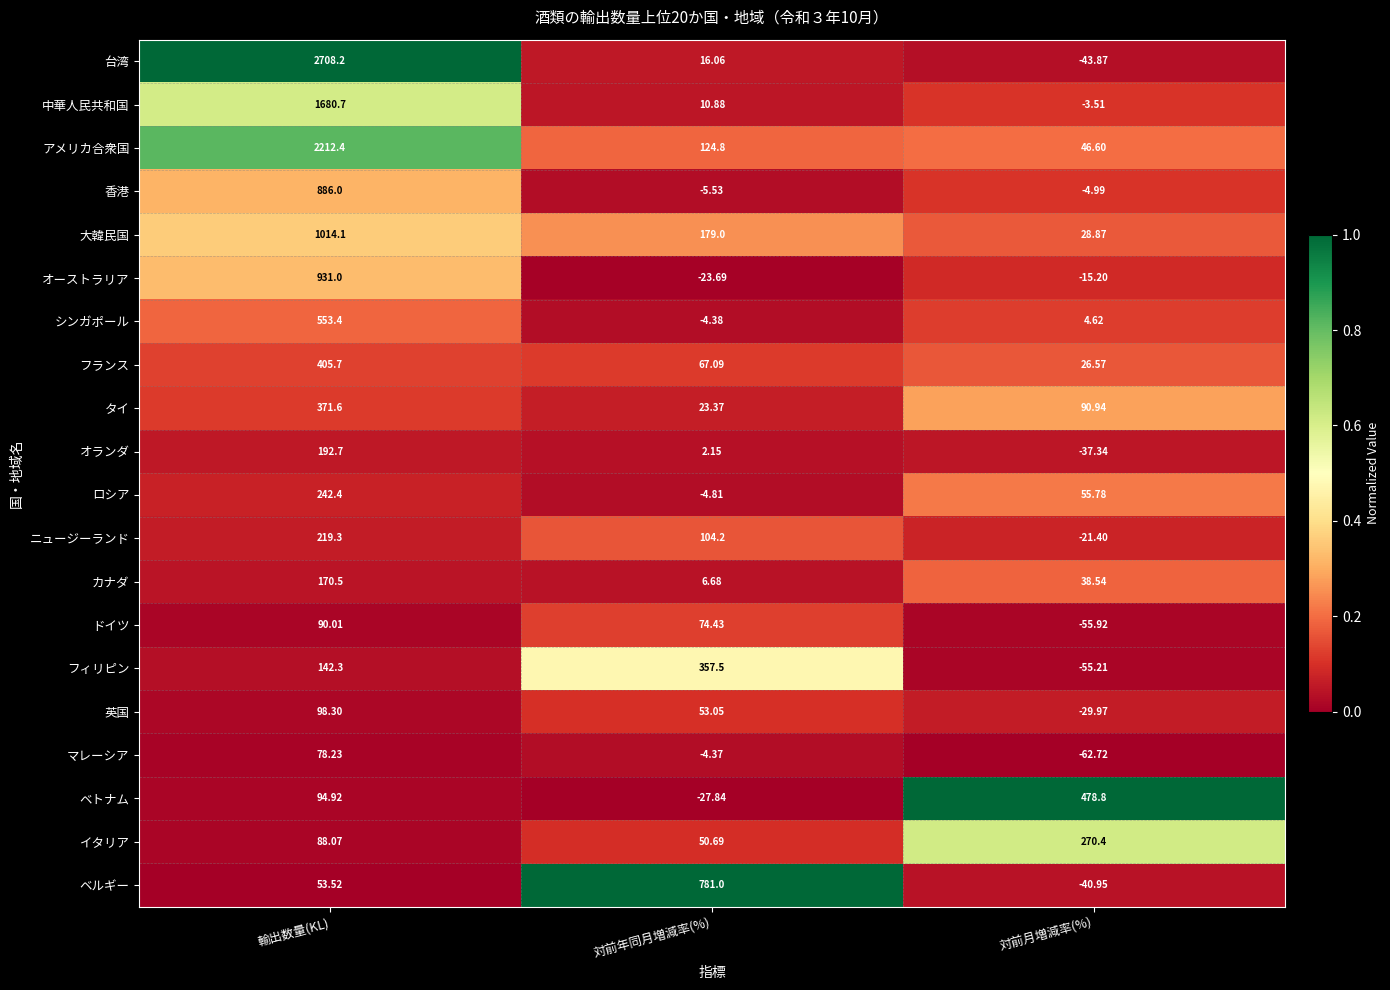

At which label does シンガポール first exceed 4?

輸出数量(KL)